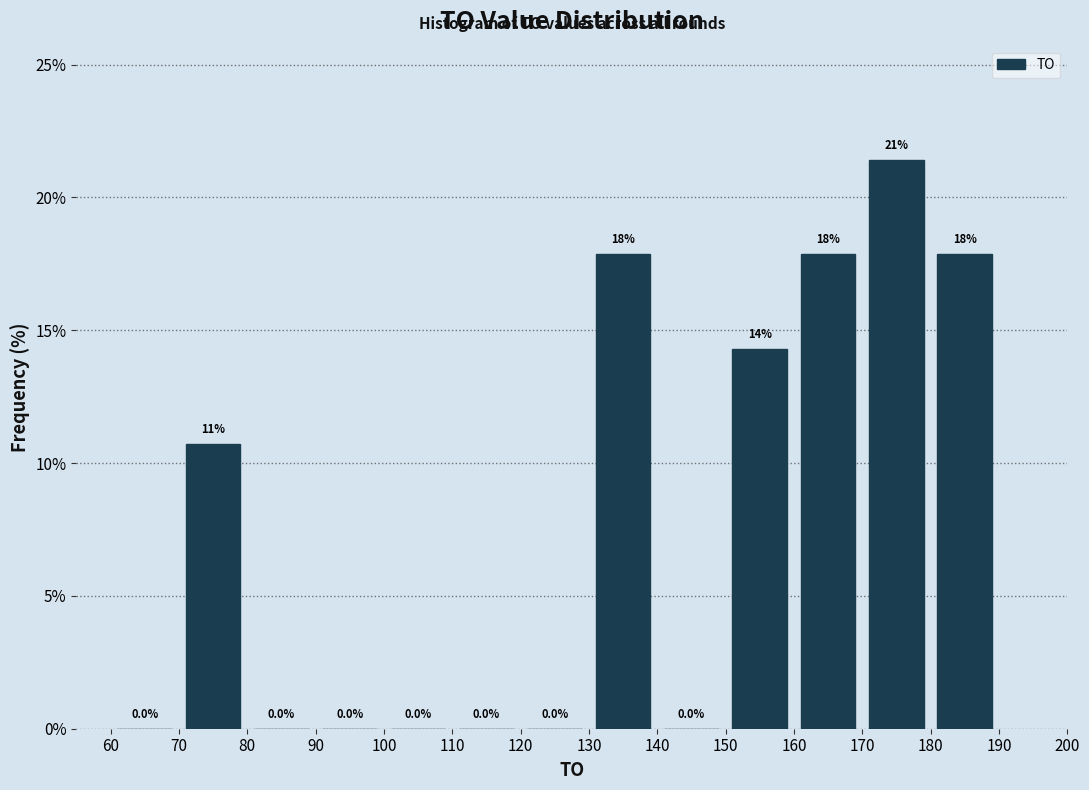

Which range on the x-axis has the tallest bar?

170 to 180